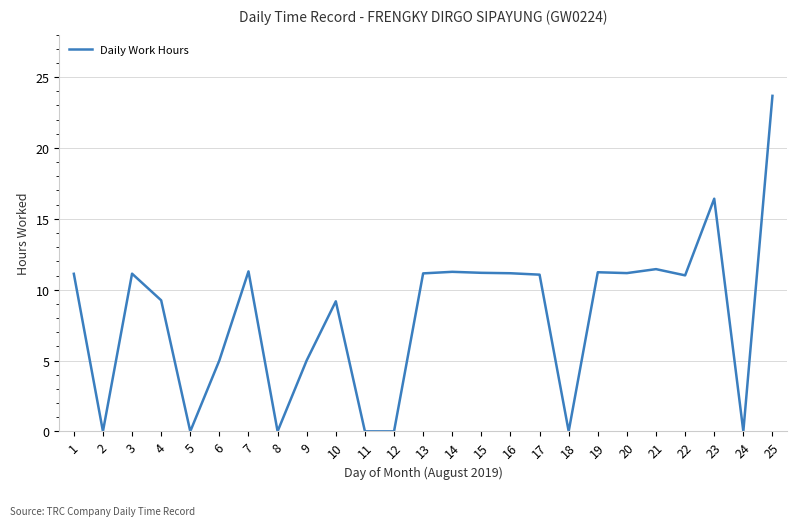

Which category has the highest value across all series?

25